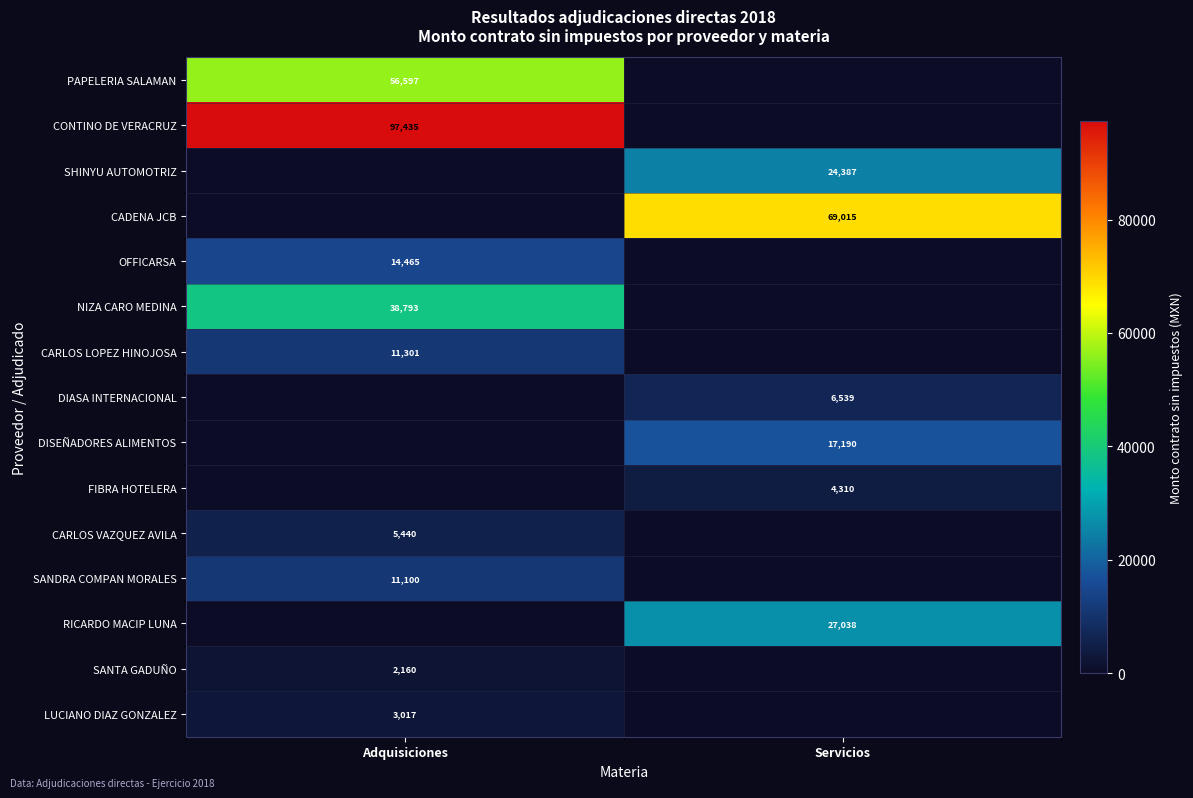

Is it true that CONTINO DE VERACRUZ equals 173056 at Adquisiciones?

False